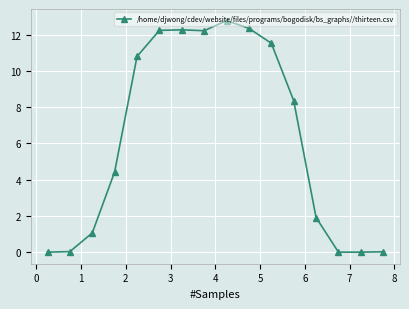

What is the difference between the maximum and second lowest values?

12.8